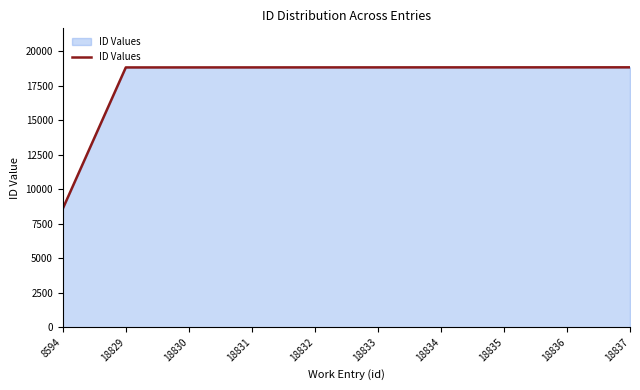

What is the change in value from 8594 to 18829?

+10235